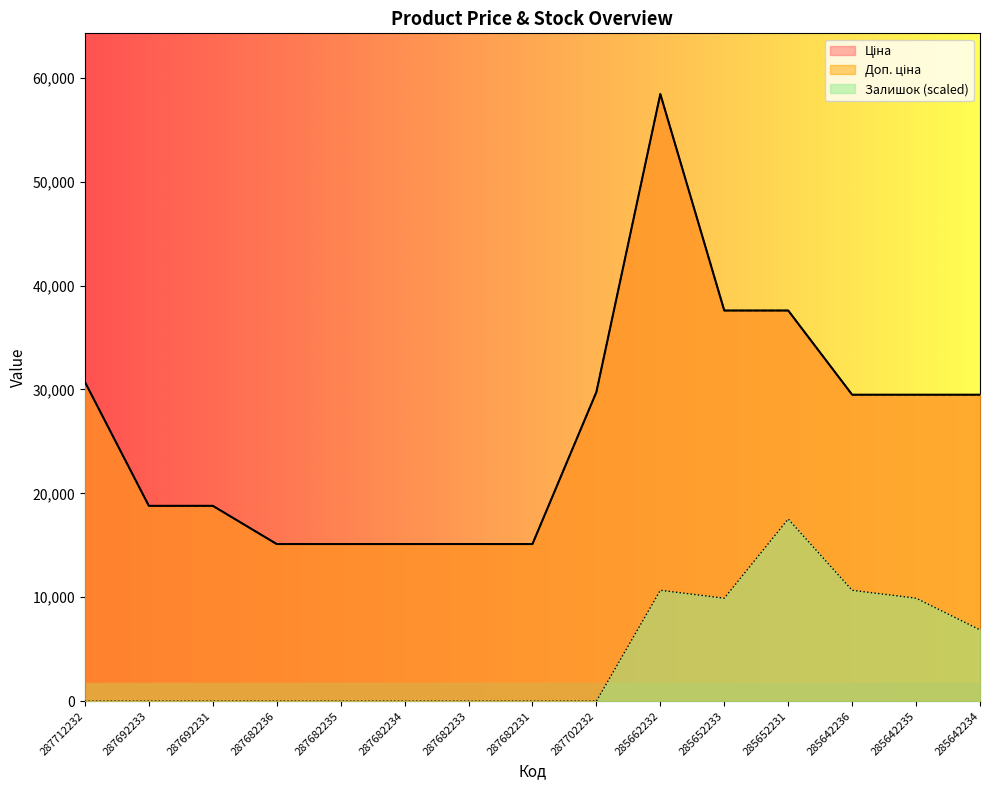

True or false: Доп. ціна and Залишок intersect in this chart.

False